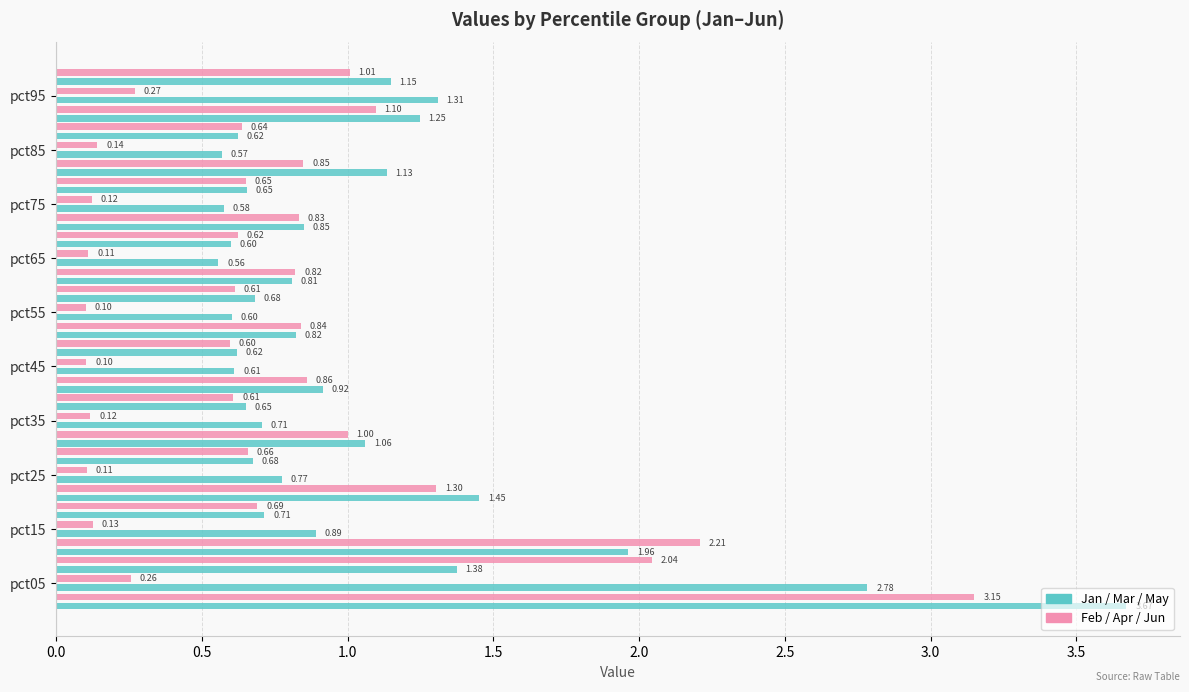

What value does the Apr series have at pct05?

0.3